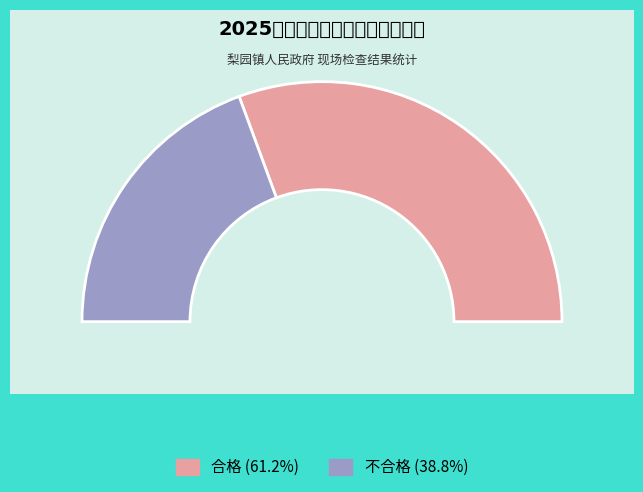

Is it true that 不合格 is 56% of the pie?

False